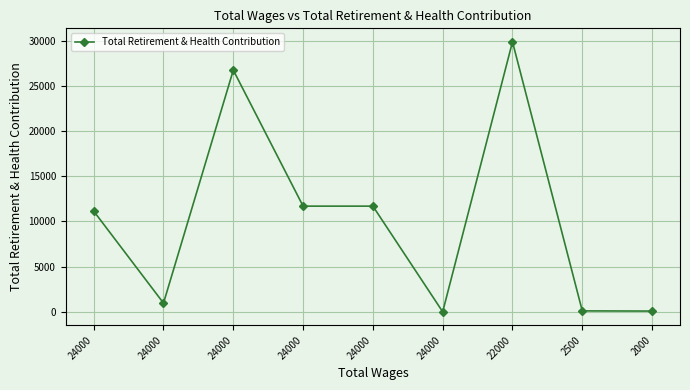

How many lines are shown in the chart?

1